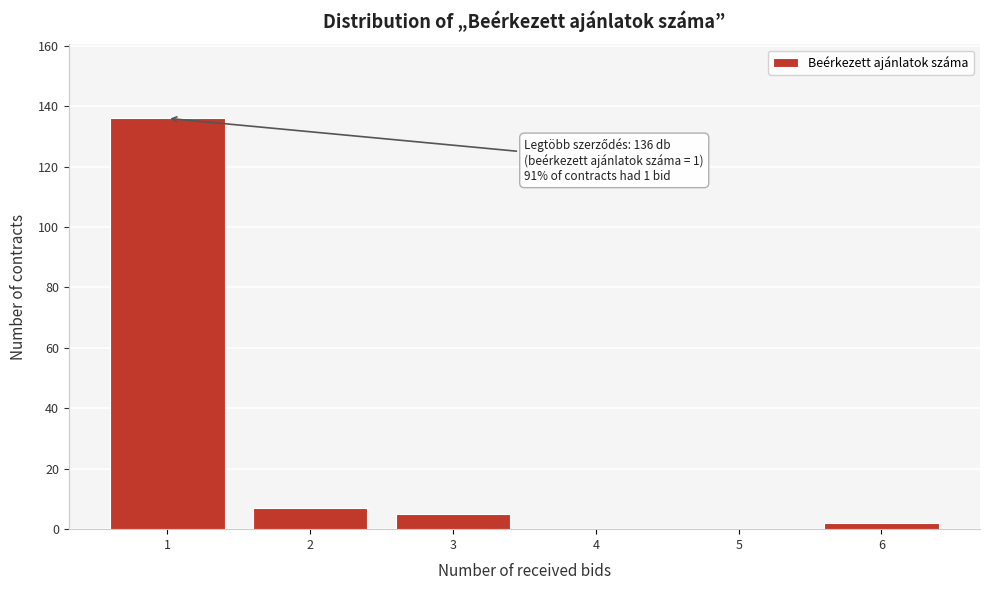

Reading left to right, transcribe all the data shown in this chart.

1=136	2=7	3=5	4=0	5=0	6=2